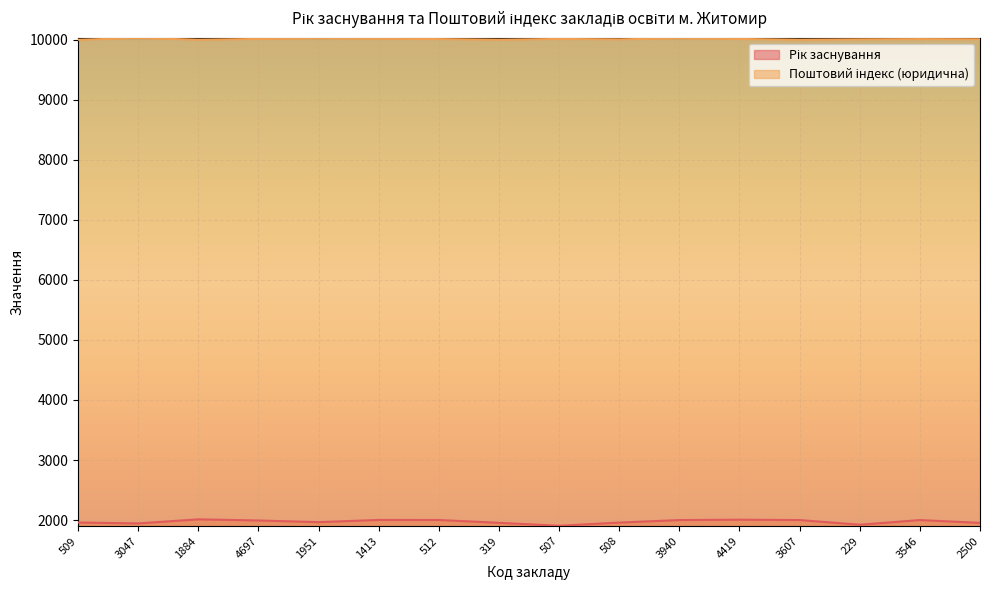

Reading left to right, transcribe all the data shown in this chart.

Рік заснування: 1959	1944	2012	1993	1965	2002	2001	1954	1905	1958	2000	2006	2000	1922	2000	1953
Поштовий індекс (юридична): 10001	10029	10002	10014	10025	10019	10012	10002	10014	10008	10025	10014	10002	10008	10012	10009